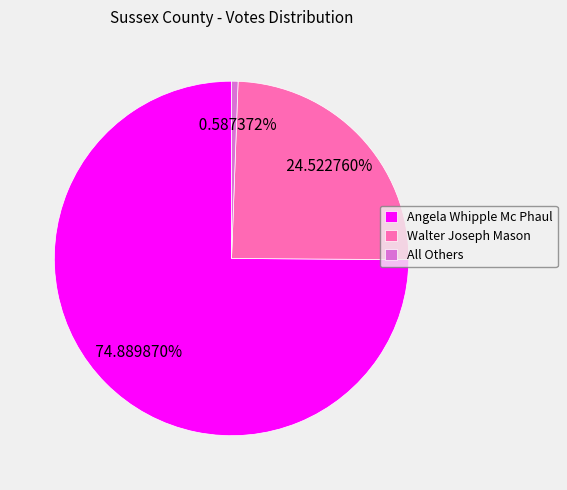

Which category has the smallest portion of the pie?

All Others